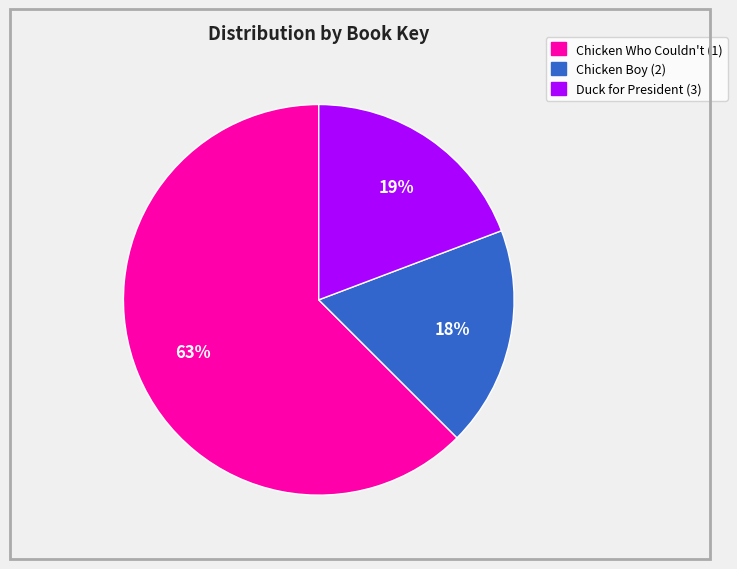

True or false: Chicken Who Couldn't (1) accounts for 56% of the total.

False